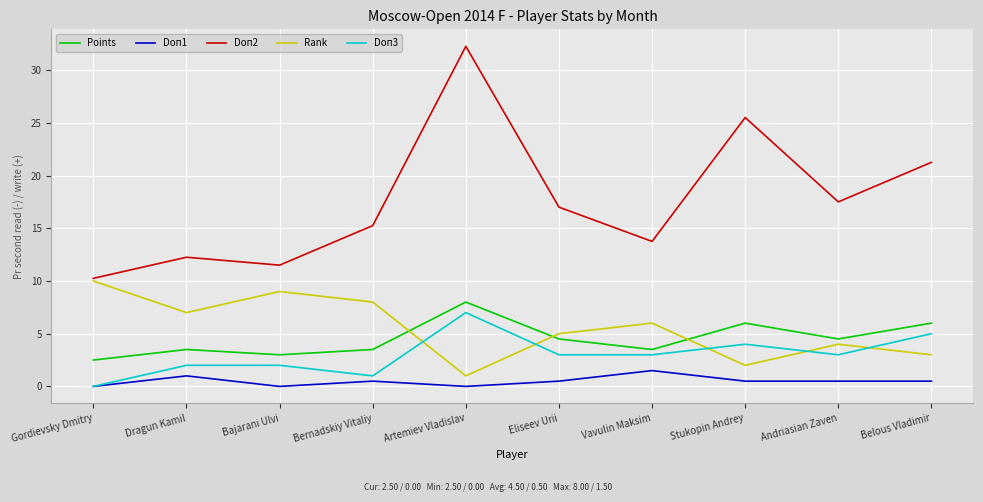

True or false: Doп2 and Doп1 intersect in this chart.

False